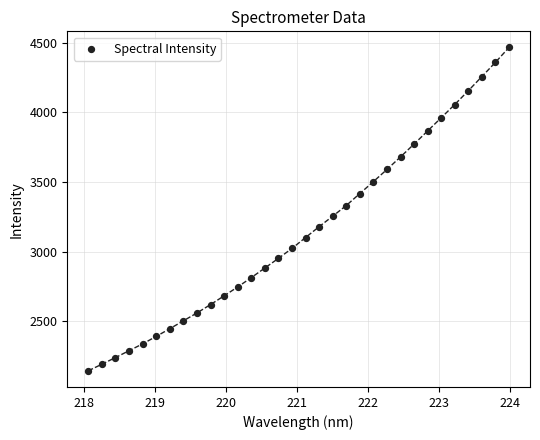

What is the range of X values (max minus min)?

5.9